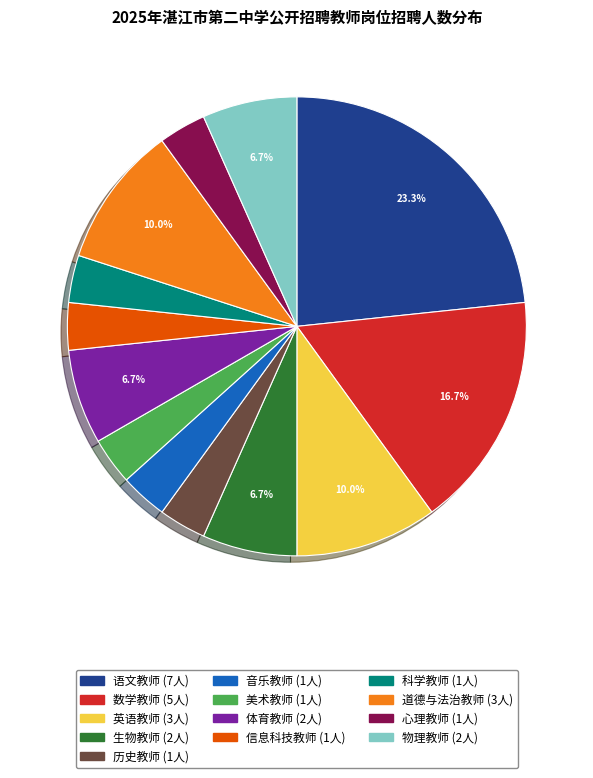

Does any single category account for the majority?

No